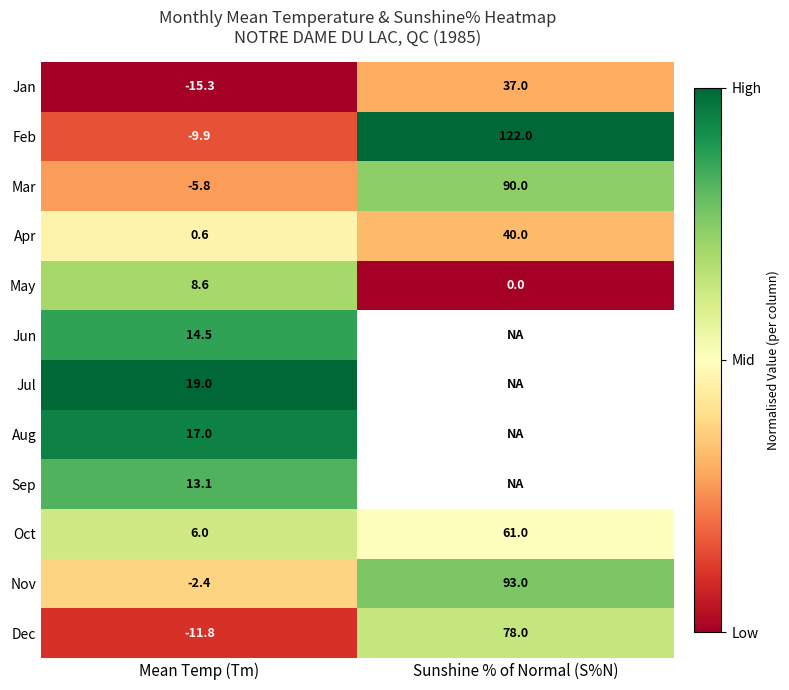

Read the Jan value at Mean Temp (Tm).

-15.3